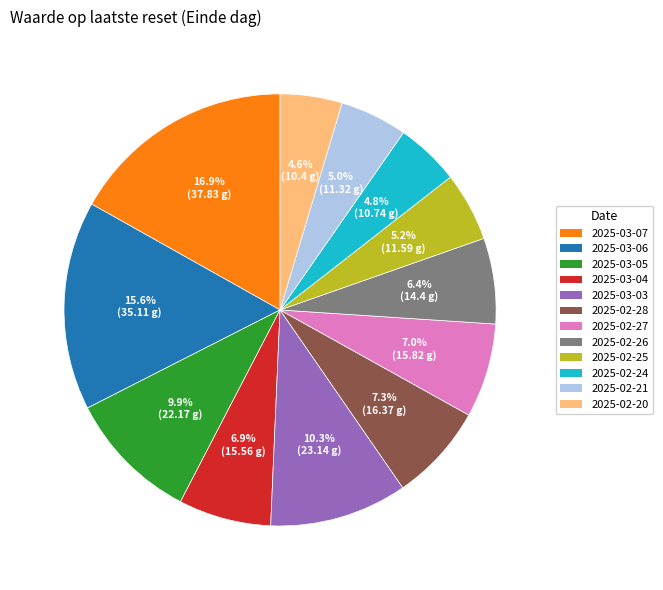

Which category has the biggest portion of the pie?

2025-03-07